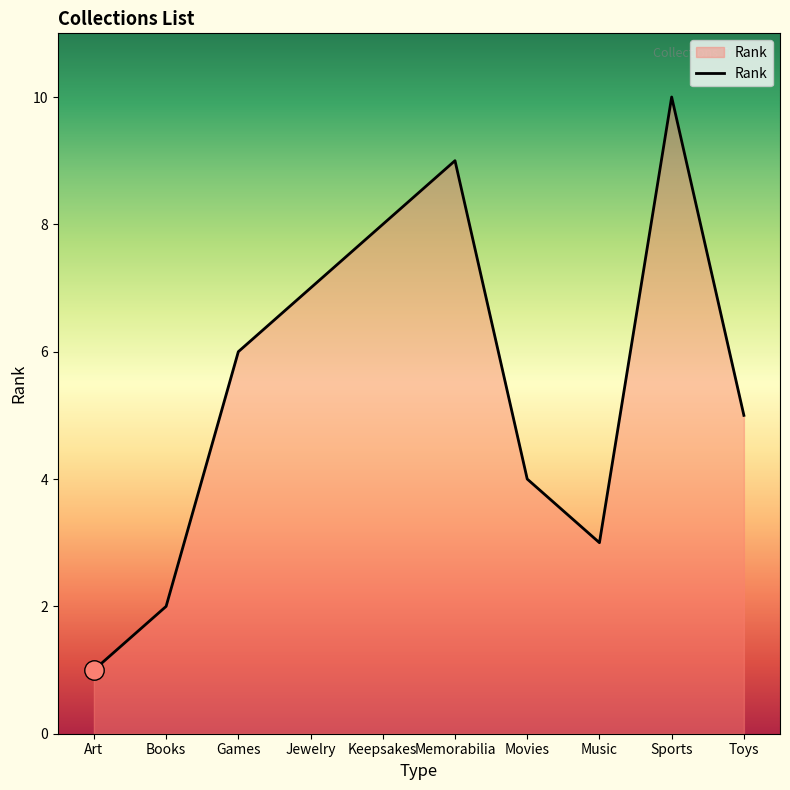

What is the greatest value displayed?

10